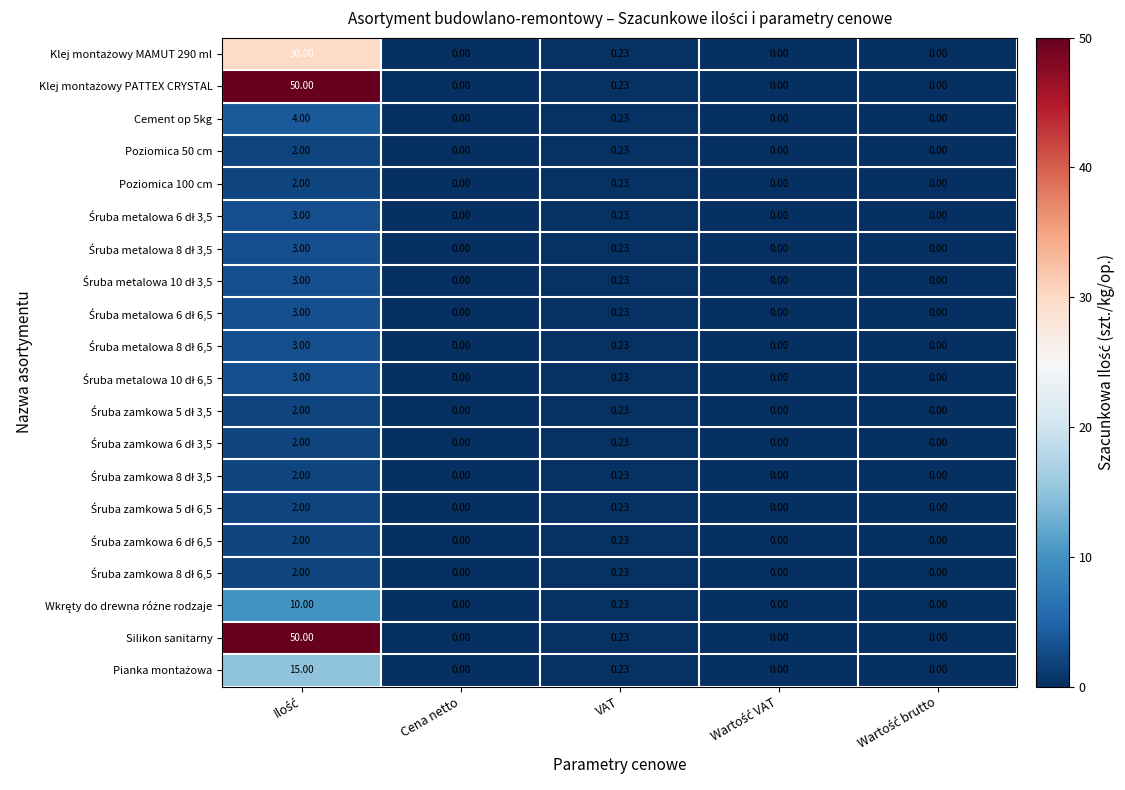

At which label is Poziomica 100 cm closest to 1?

VAT